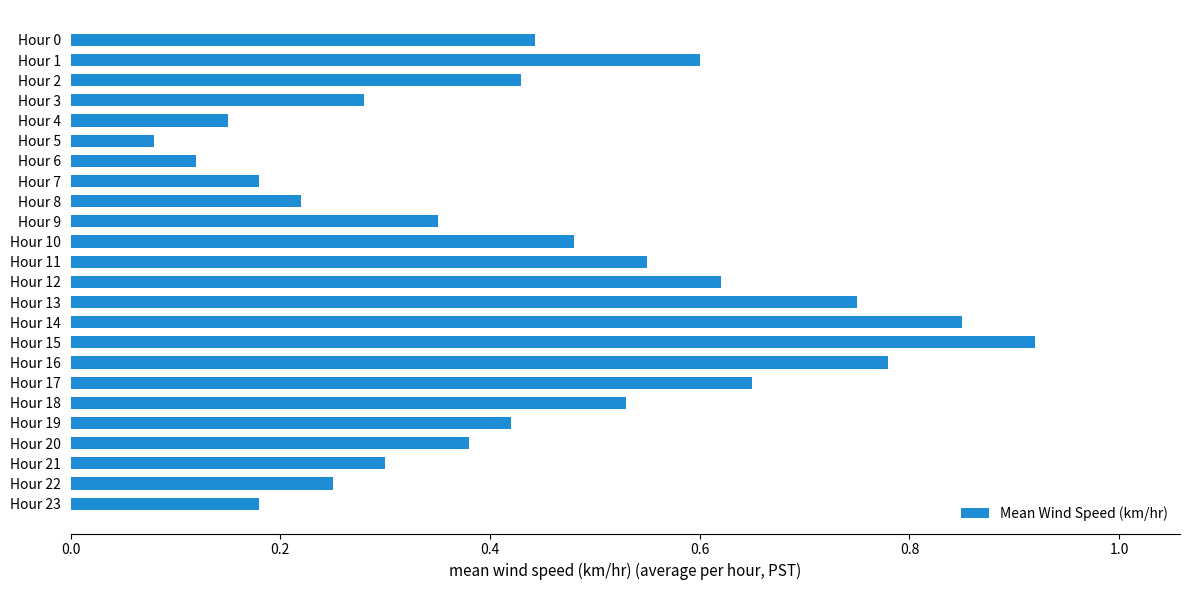

Are the bars grouped side by side (vs. stacked)?

No